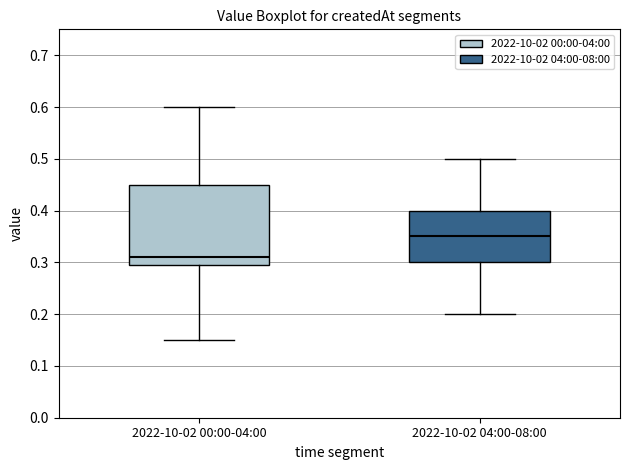

Reading left to right, read every box against the y-axis: the position of its median line, the range the box covers, and the ends of its whiskers. The values are not printed on the chart, so give them approximately, as read against the axis.

2022-10-02 00:00-04:00: median 0.31, box 0.30 to 0.45, whiskers 0.15 to 0.60
2022-10-02 04:00-08:00: median 0.35, box 0.30 to 0.40, whiskers 0.20 to 0.50